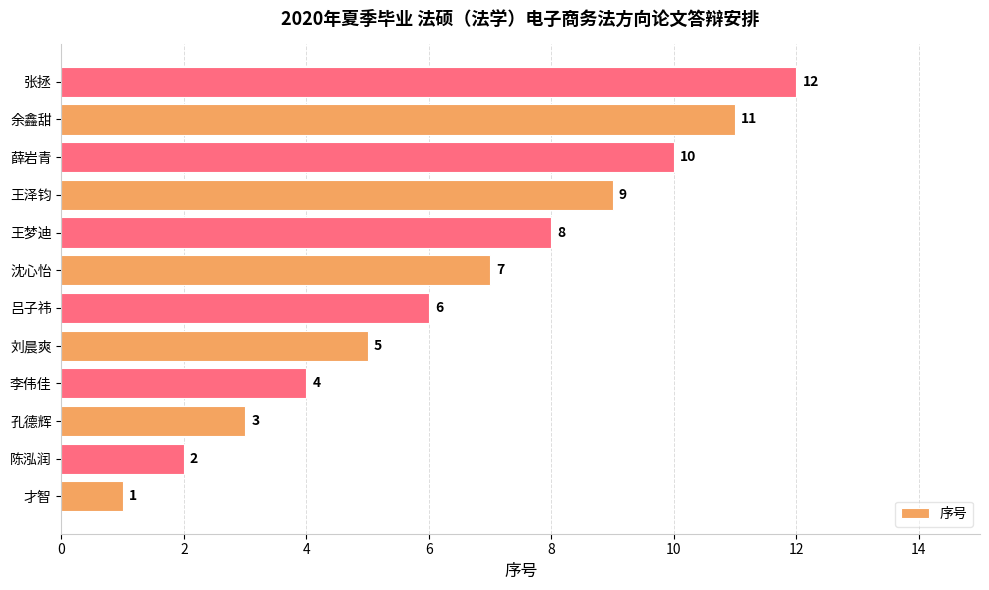

True or false: the data shows 2 at 陈泓润.

True